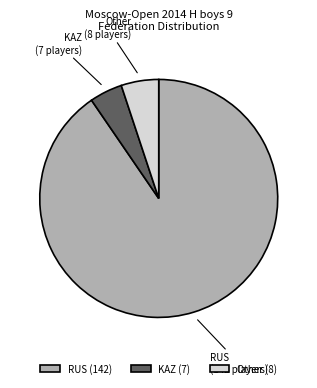

Which has a higher value, RUS or KAZ?

RUS